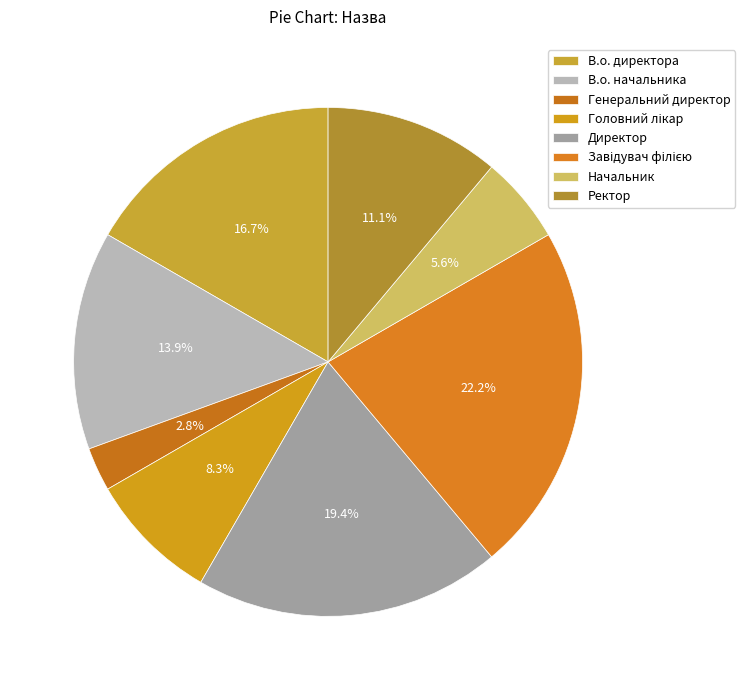

Does Головний лікар account for over 50% of the chart?

No